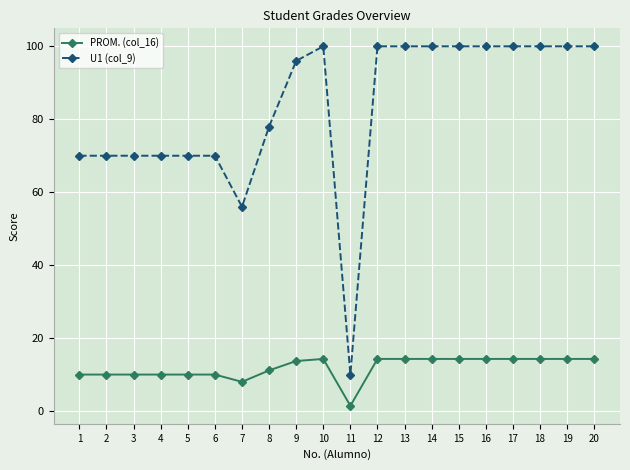

Reading left to right, extract all data points from this chart.

PROM. (col_16): 1=10.0	2=10.0	3=10.0	4=10.0	5=10.0	6=10.0	7=8.0	8=11.1	9=13.7	10=14.3	11=1.4	12=14.3	13=14.3	14=14.3	15=14.3	16=14.3	17=14.3	18=14.3	19=14.3	20=14.3
U1 (col_9): 1=70.0	2=70.0	3=70.0	4=70.0	5=70.0	6=70.0	7=56.0	8=78.0	9=96.0	10=100.0	11=10.0	12=100.0	13=100.0	14=100.0	15=100.0	16=100.0	17=100.0	18=100.0	19=100.0	20=100.0